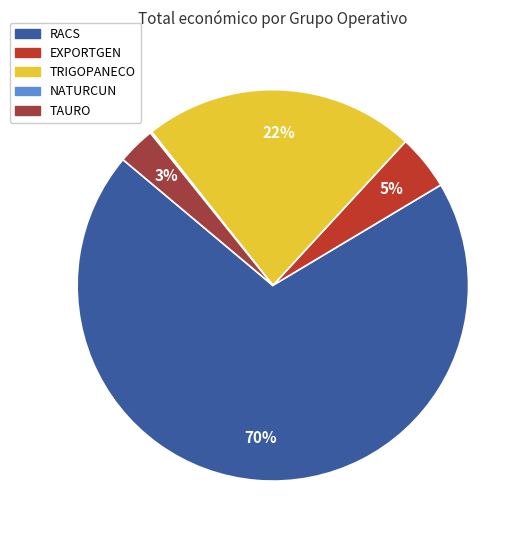

To the nearest percent, what is the average slice percentage?

20%